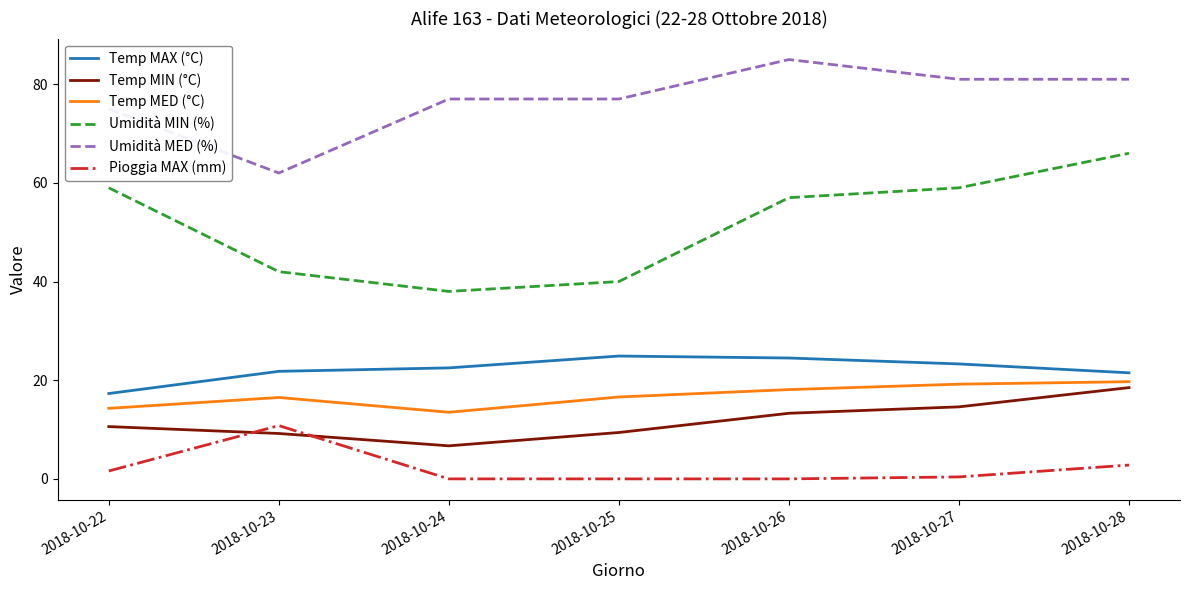

How many categories are shown in the chart?

7